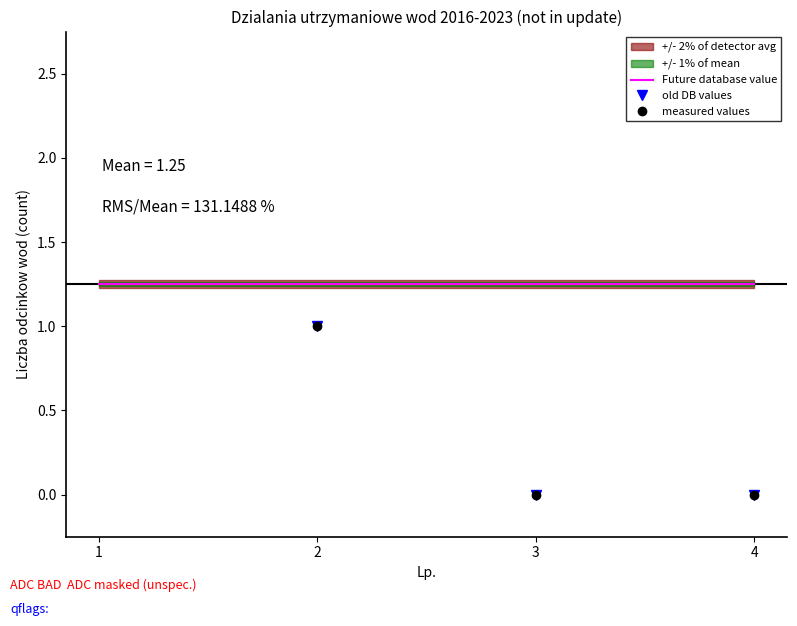

Rank the series by their maximum value, from highest to lowest.

old DB values, measured values, Future database value